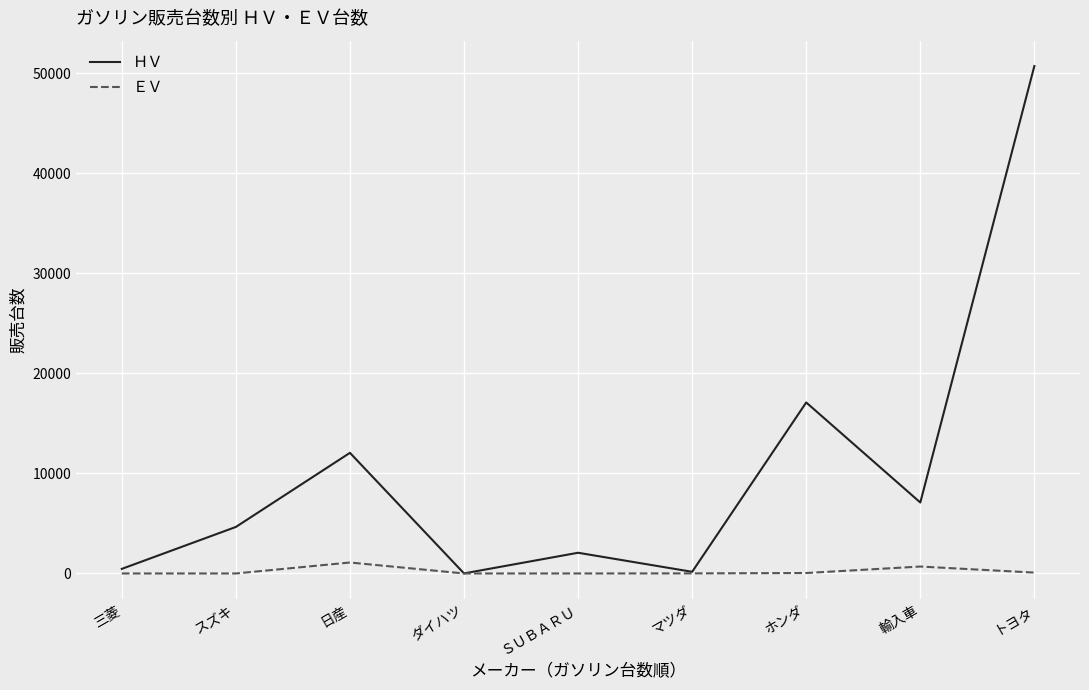

At which category does the chart reach its peak across all series?

トヨタ